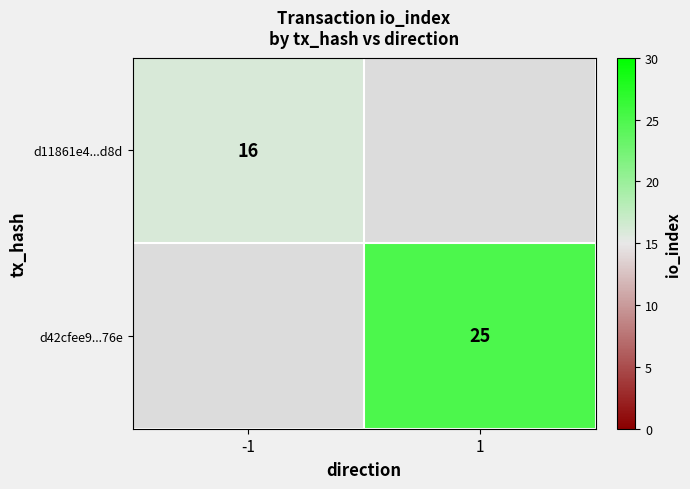

The value of d42cfee9...76e at 1 is 12. True or false?

False